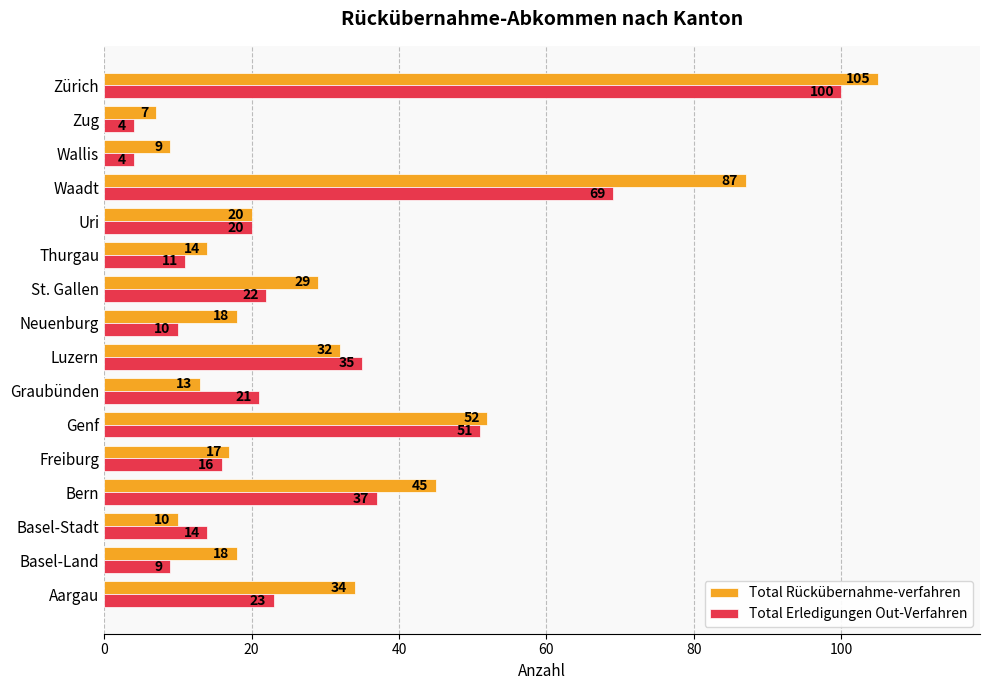

What is the sum of the Total Erledigungen Out-Verfahren values at St. Gallen and Luzern?

57